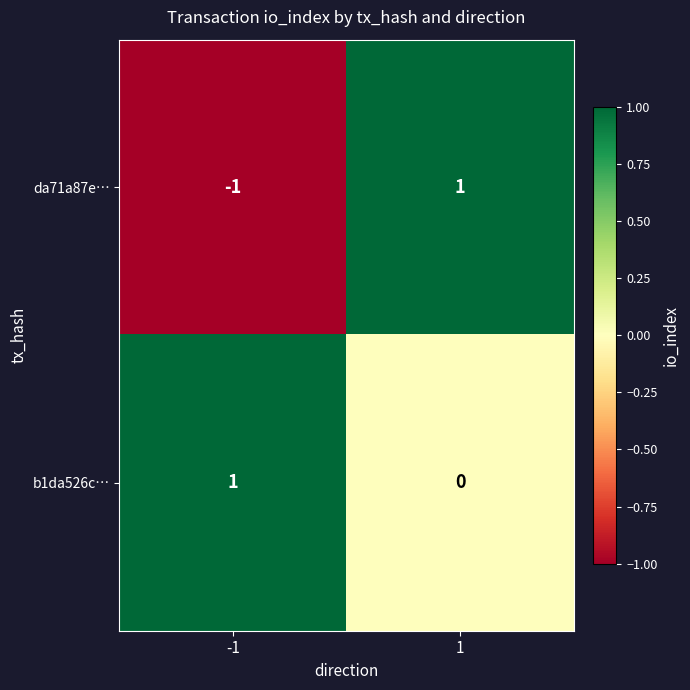

How many data points does each series have?

2